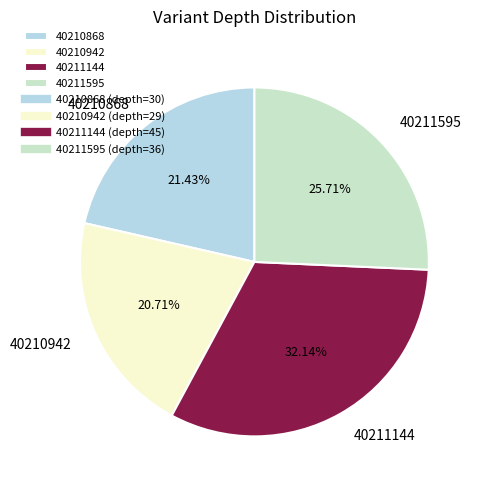

To the nearest percent, what is the difference between the 40211595 and 40210868 slice percentages?

4%